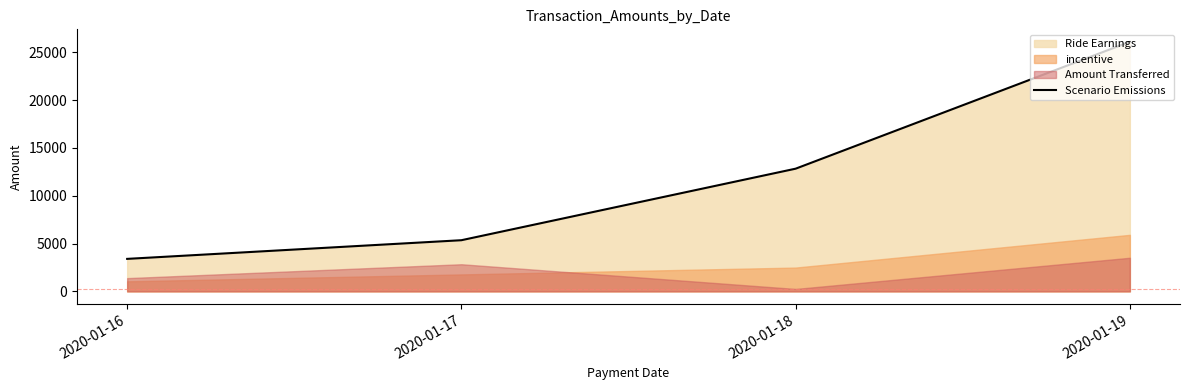

What is the value of the 2nd point from the left?

5346.9